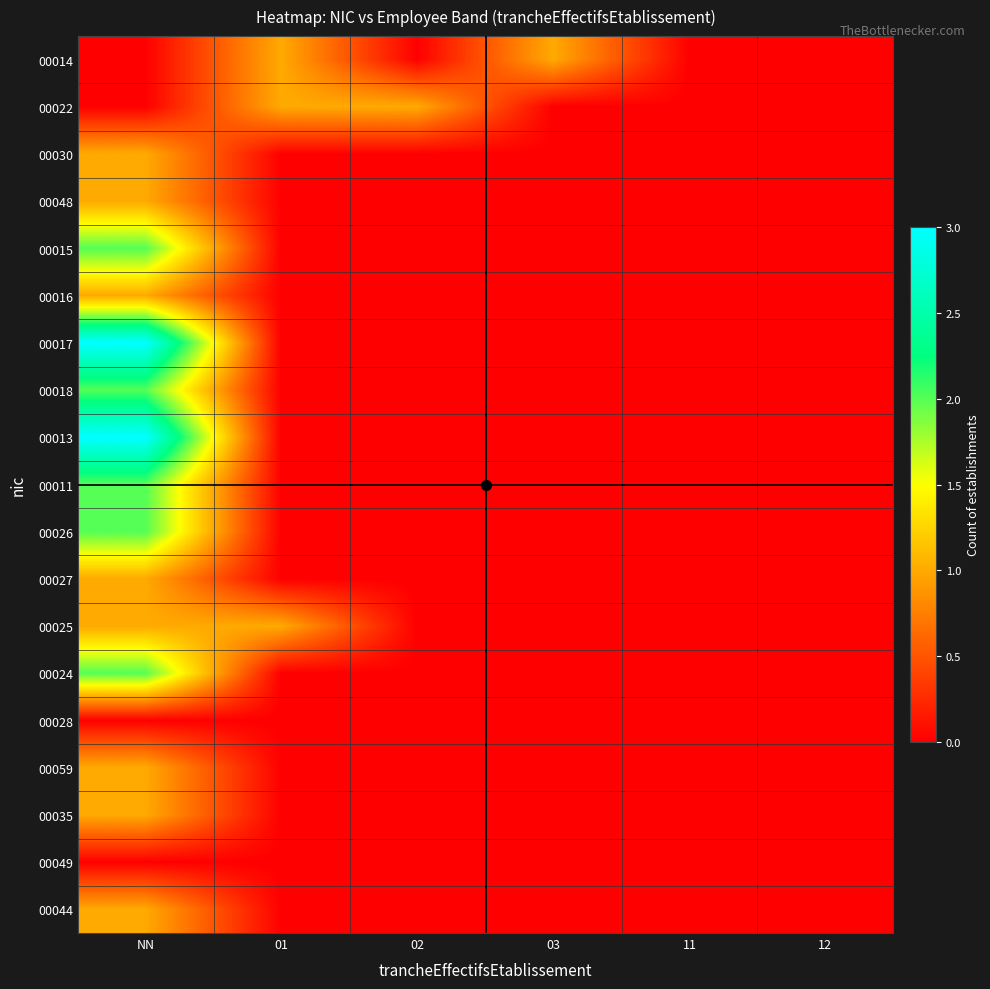

At how many categories does at least one series exceed 2?

1